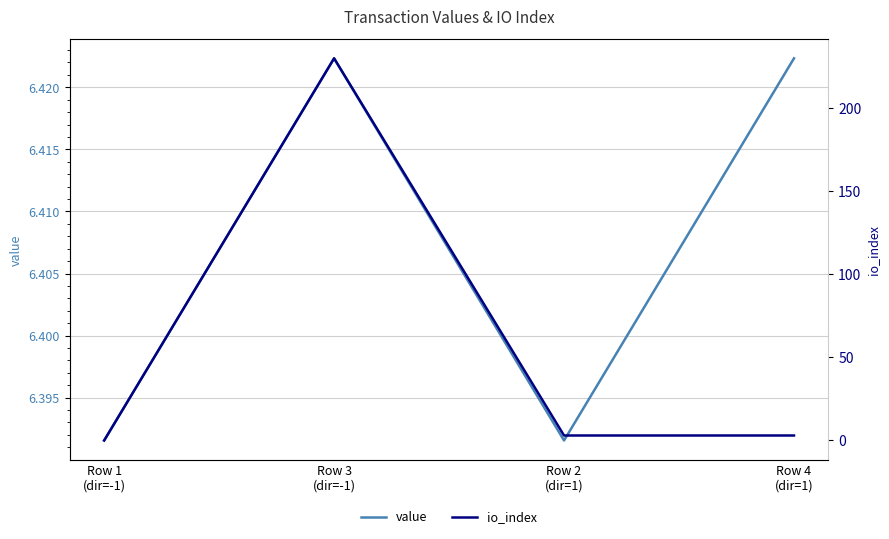

What is the greatest value displayed?

230.0